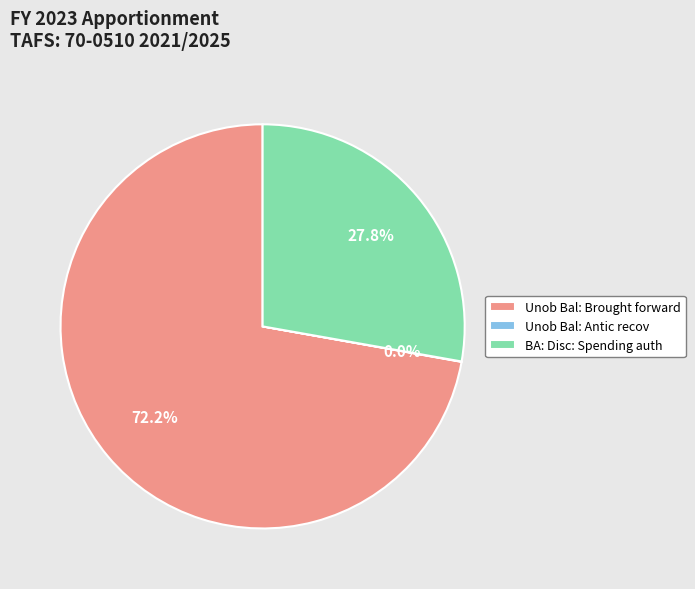

What is the ratio of the value at Unob Bal: Brought forward to the value at BA: Disc: Spending auth?

2.6